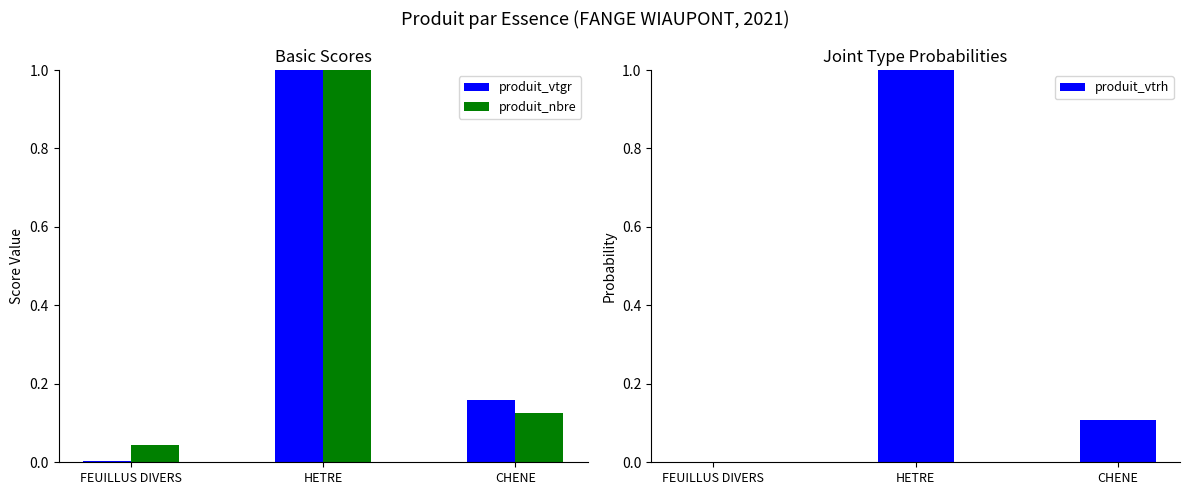

What is the maximum value for produit_vtrh?

1.0